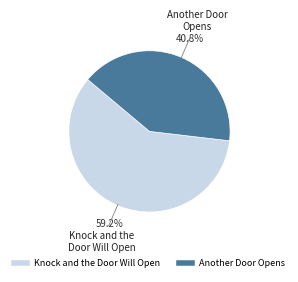

Is the sum of Knock and the Door Will Open and Another Door Opens greater than half?

Yes